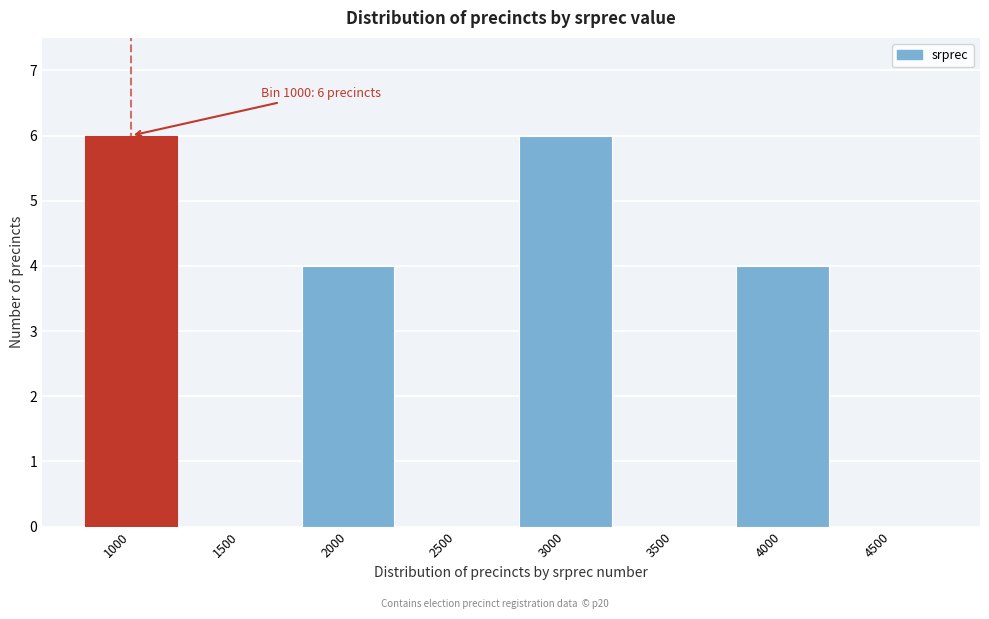

Reading right to left, what are all the values shown in this chart?

4500=0	4000=4	3500=0	3000=6	2500=0	2000=4	1500=0	1000=6